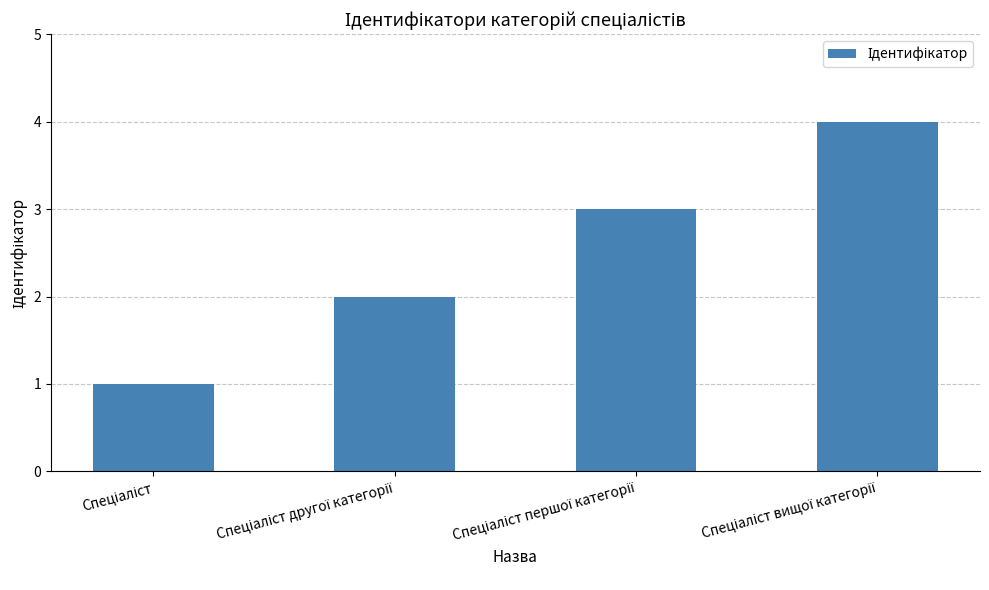

What is the sum of all values?

10